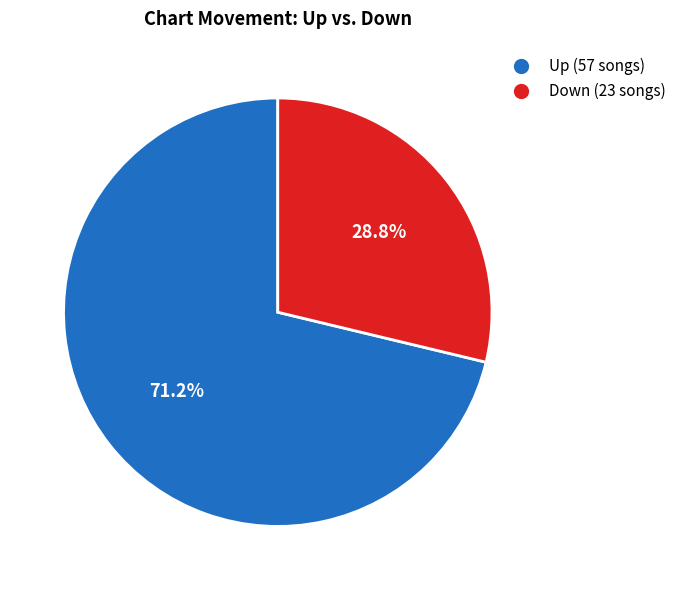

Is there any slice that represents more than half of the pie?

Yes